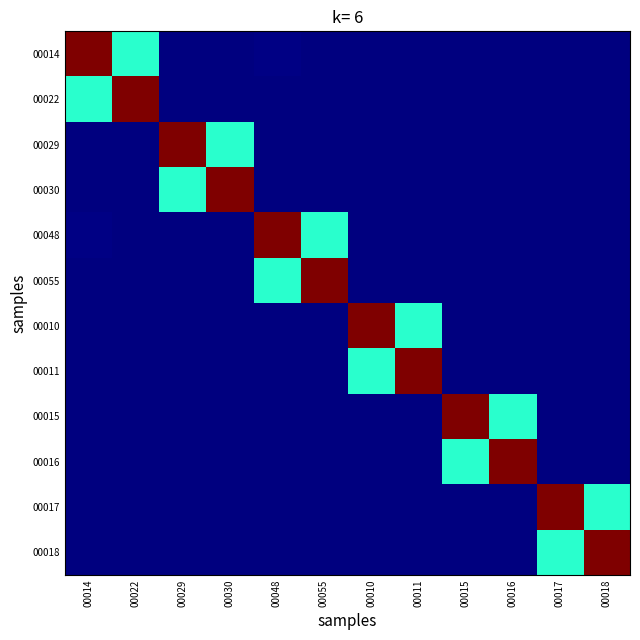

At how many categories does at least one series exceed 0?

12